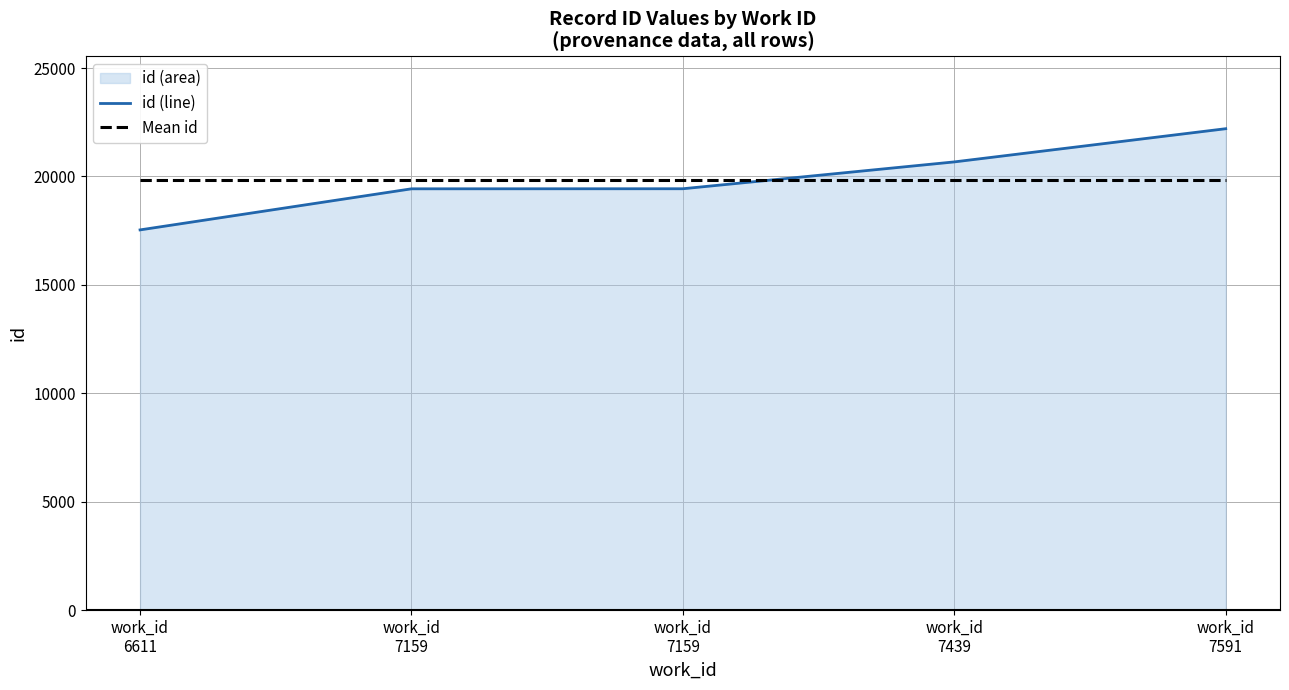

What is the difference between the second highest and second lowest values in the id (line) series?

1241.0